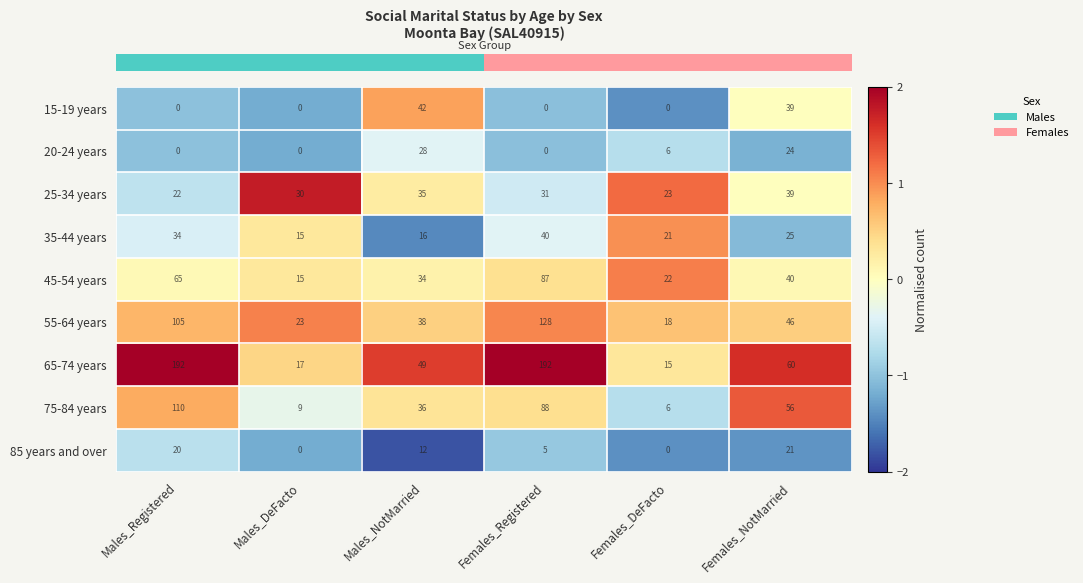

List the series in order of their peak value, lowest first.

85 years and over, 20-24 years, 25-34 years, 35-44 years, 15-19 years, 45-54 years, 75-84 years, 55-64 years, 65-74 years